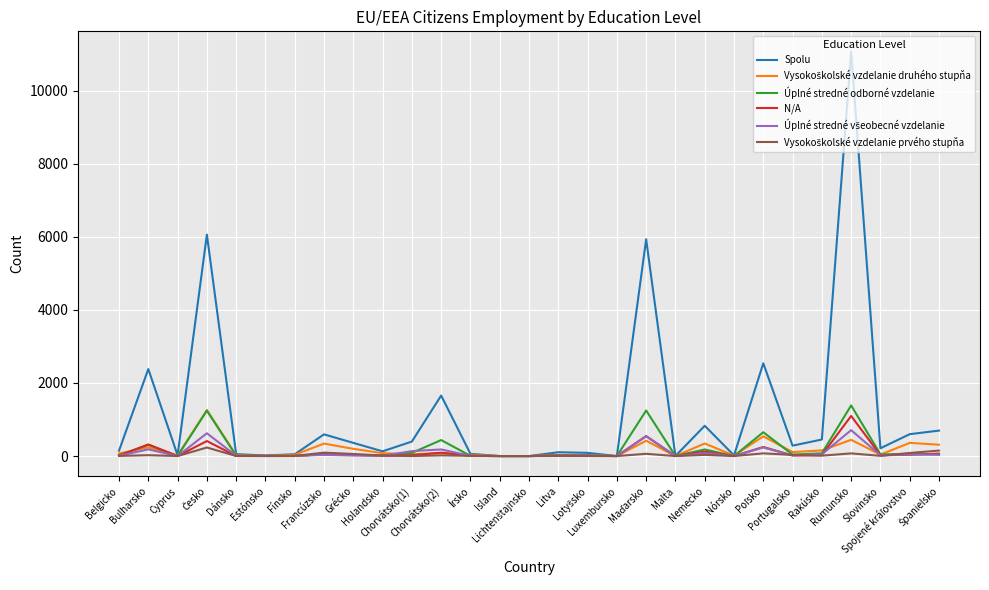

What is the highest value of the Spolu series?

11072